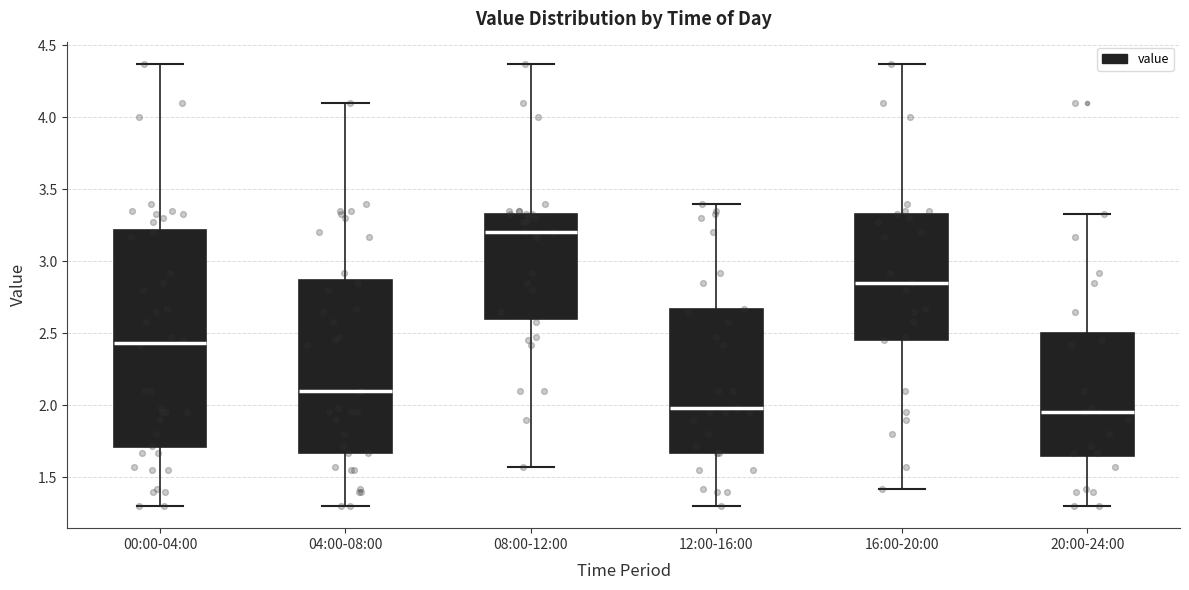

Which box has the highest median line?

08:00-12:00